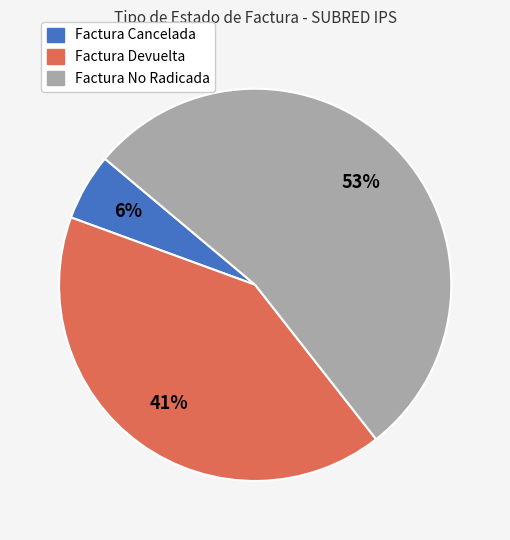

How many slices are in this pie chart?

3